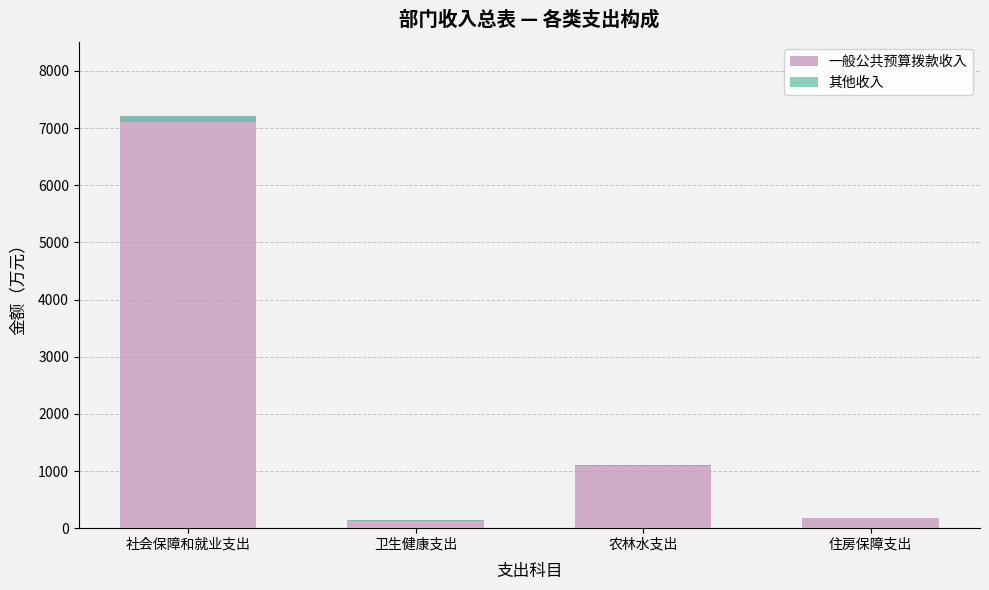

List the series in order of their peak value, lowest first.

其他收入, 一般公共预算拨款收入